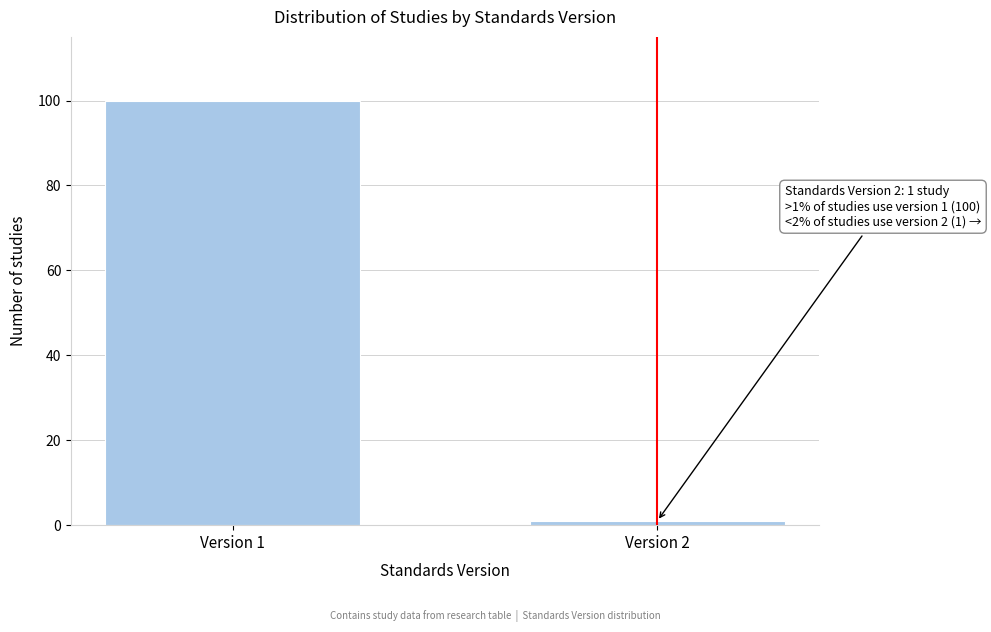

Reading left to right, transcribe all the data shown in this chart.

Version 1=100	Version 2=1